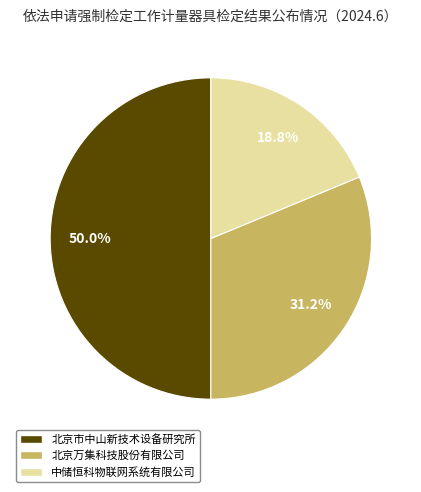

Does 中储恒科物联网系统有限公司 account for over 50% of the chart?

No